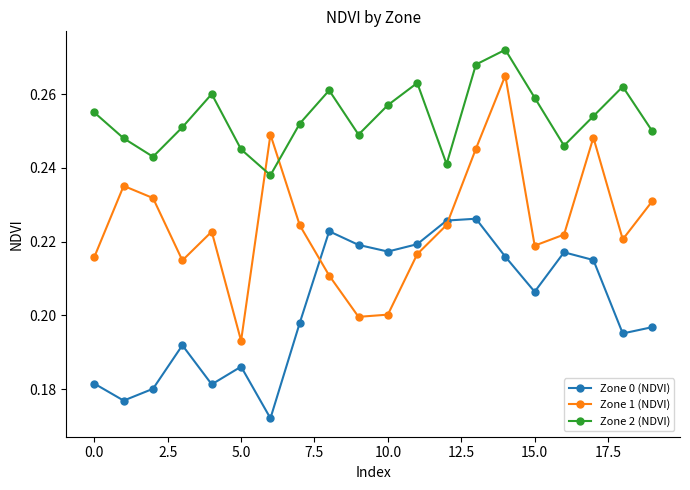

After their last crossing, which series has the higher values: Zone 1 (NDVI) or Zone 2 (NDVI)?

Zone 2 (NDVI)